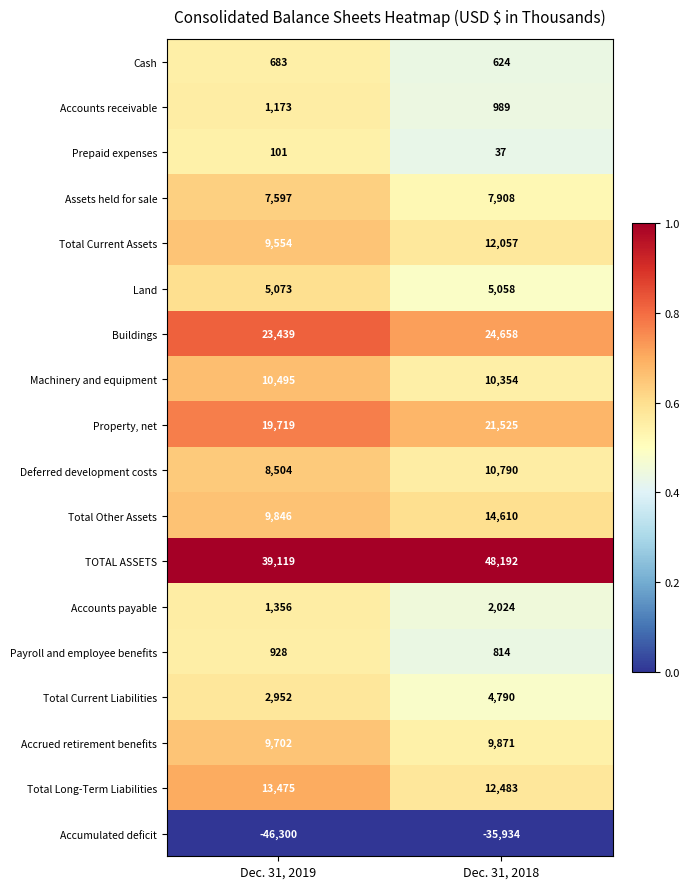

At how many categories does at least one series exceed 0?

2